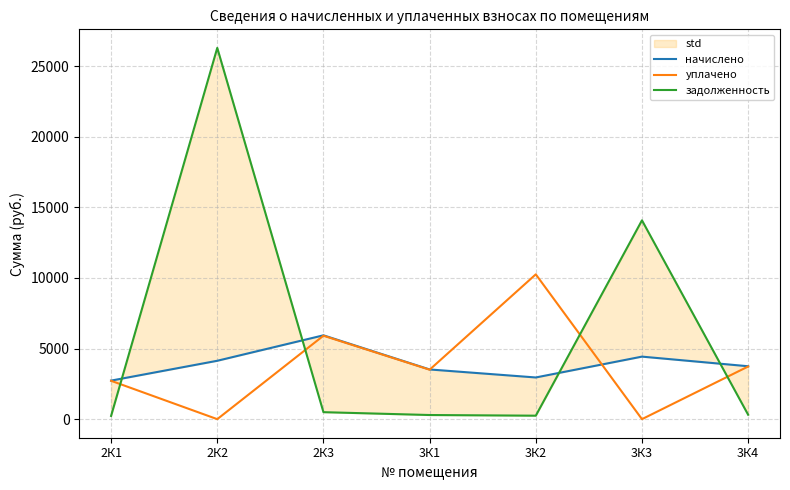

True or false: задолженность has a value of 246.0 at 3К2.

True